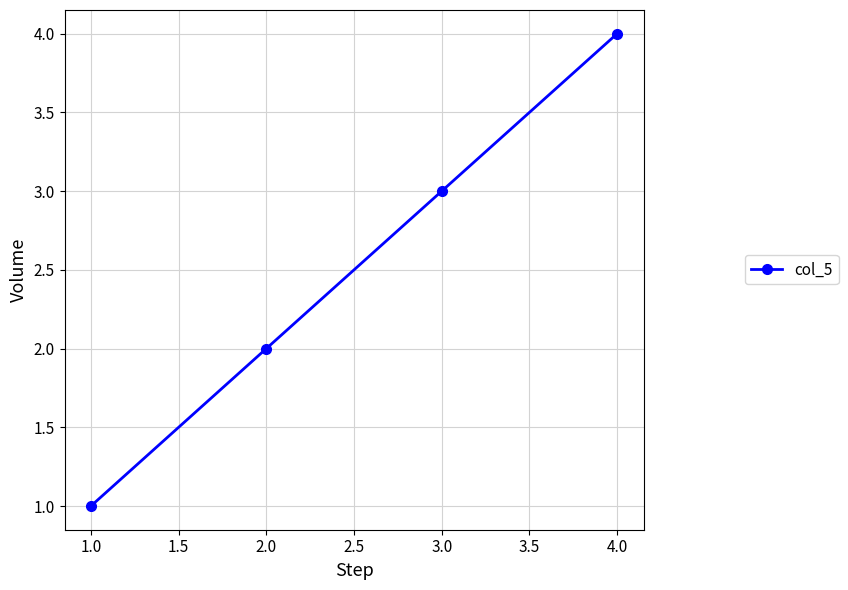

What is the label of the 4th point from the left?

4.0